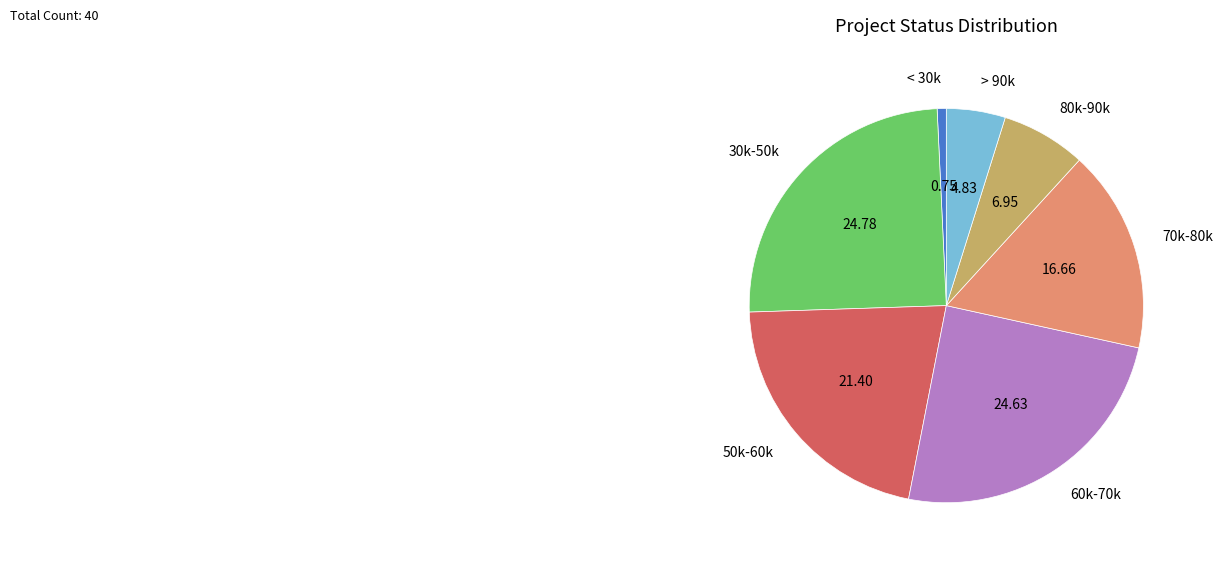

Approximately how many times larger is the value at 70k-80k compared to 50k-60k?

0.8